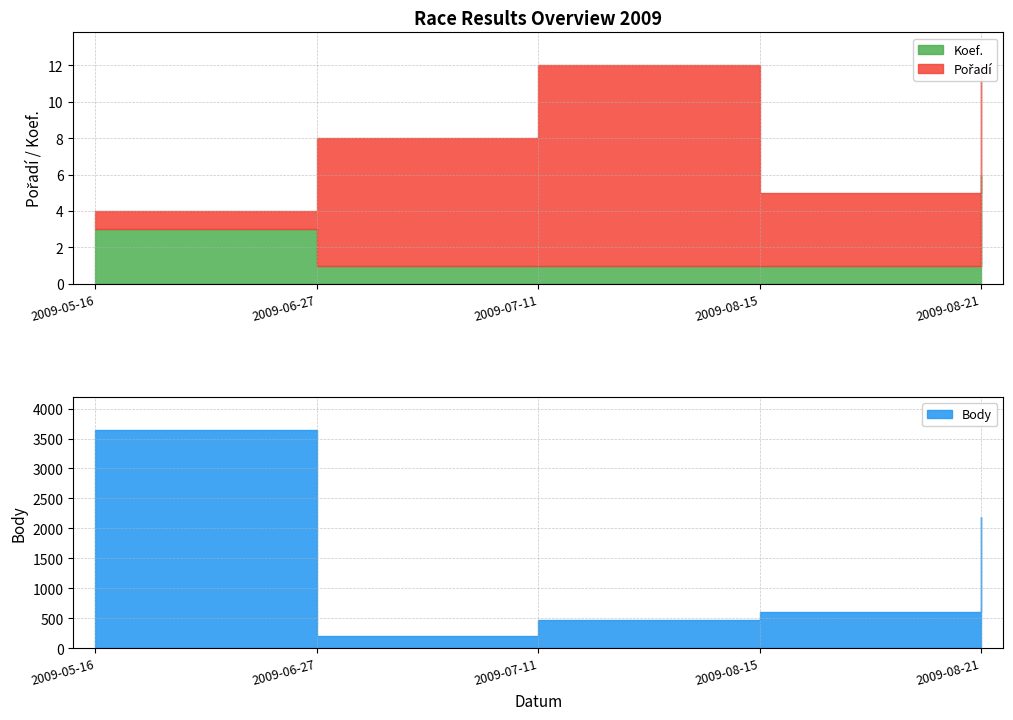

What is the difference between the maximum and minimum values in the Koef. series?

5